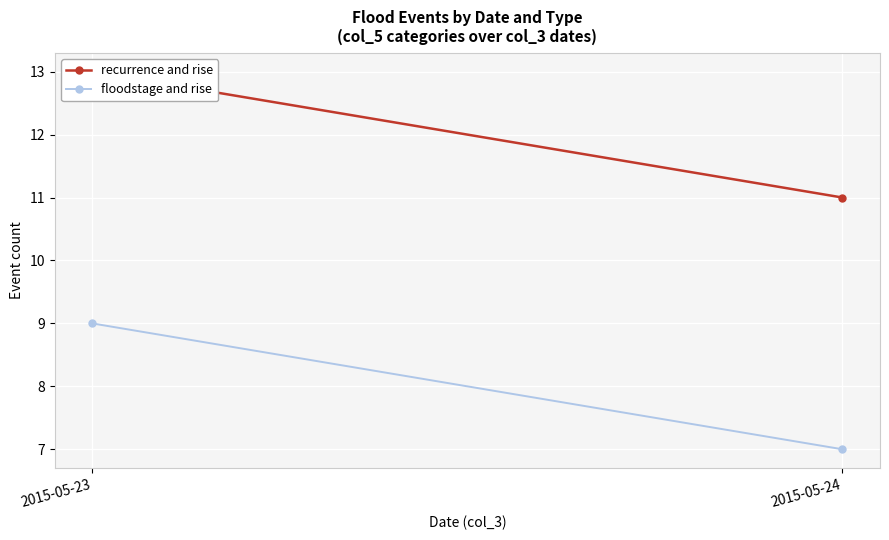

Reading left to right, list all the values displayed in this chart.

recurrence and rise: 2015-05-23=13	2015-05-24=11
floodstage and rise: 2015-05-23=9	2015-05-24=7